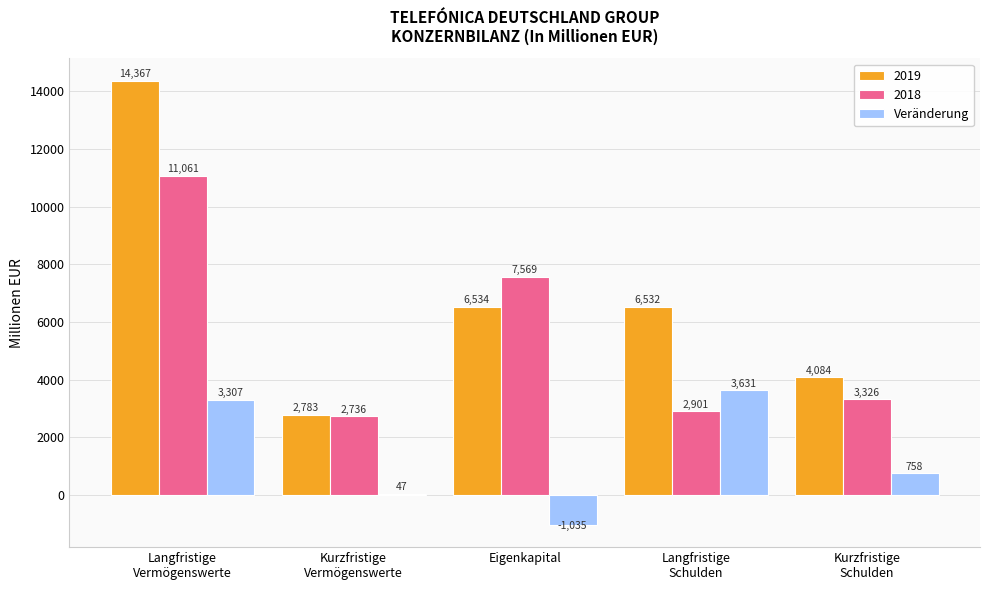

What is the sum of all Veränderung values?

6708